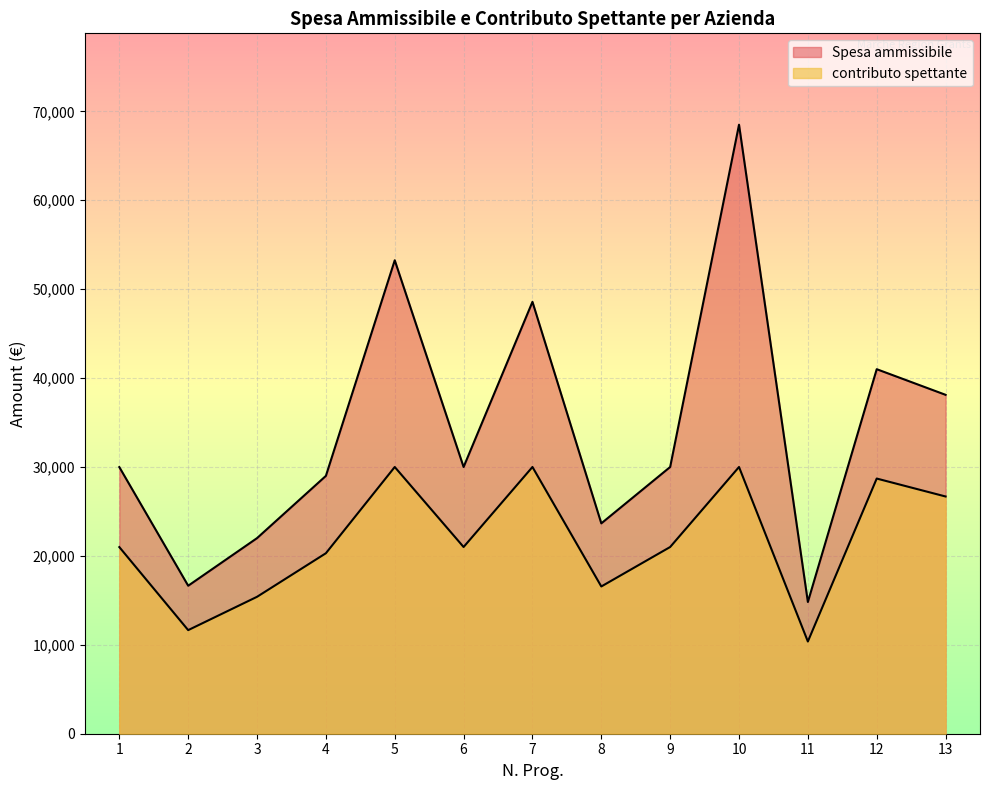

True or false: Spesa ammissibile and contributo spettante cross at least once.

False